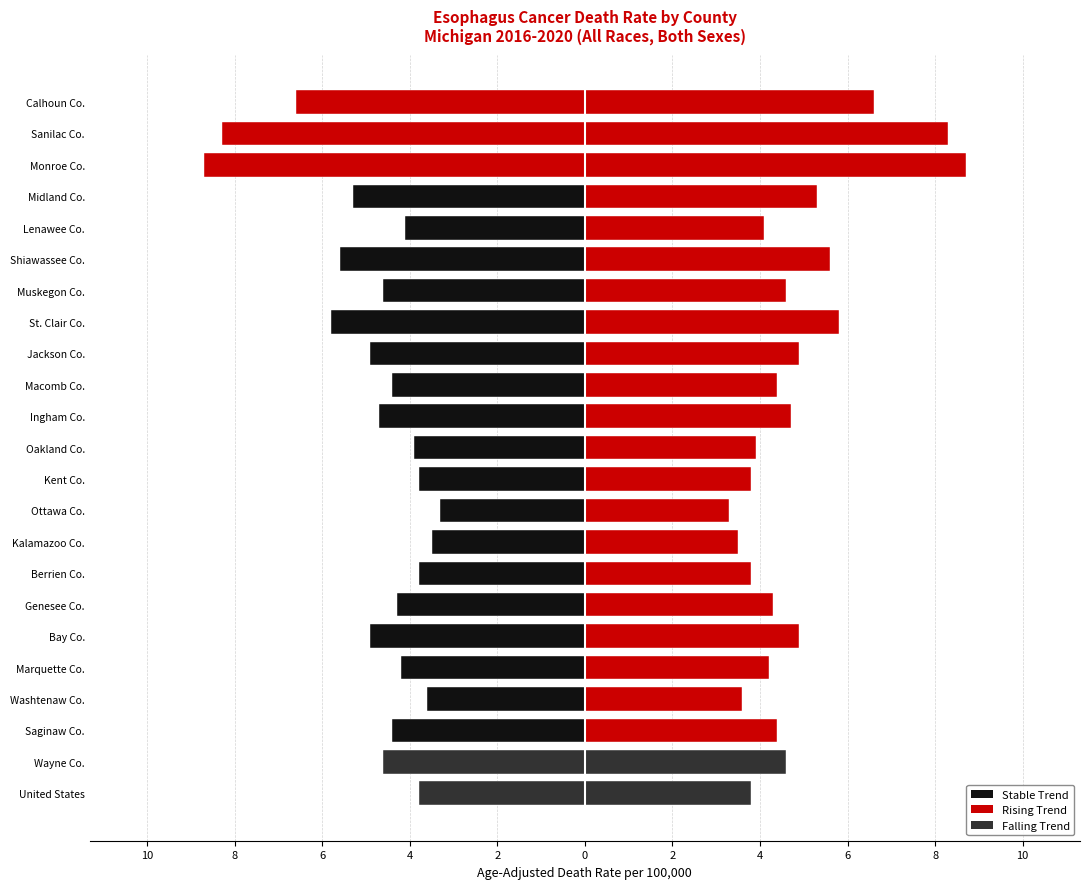

Reading left to right, extract all data points from this chart.

Left (mirrored): -3.8	-4.6	-4.4	-3.6	-4.2	-4.9	-4.3	-3.8	-3.5	-3.3	-3.8	-3.9	-4.7	-4.4	-4.9	-5.8	-4.6	-5.6	-4.1	-5.3	-8.7	-8.3	-6.6
Right (rate): 3.8	4.6	4.4	3.6	4.2	4.9	4.3	3.8	3.5	3.3	3.8	3.9	4.7	4.4	4.9	5.8	4.6	5.6	4.1	5.3	8.7	8.3	6.6